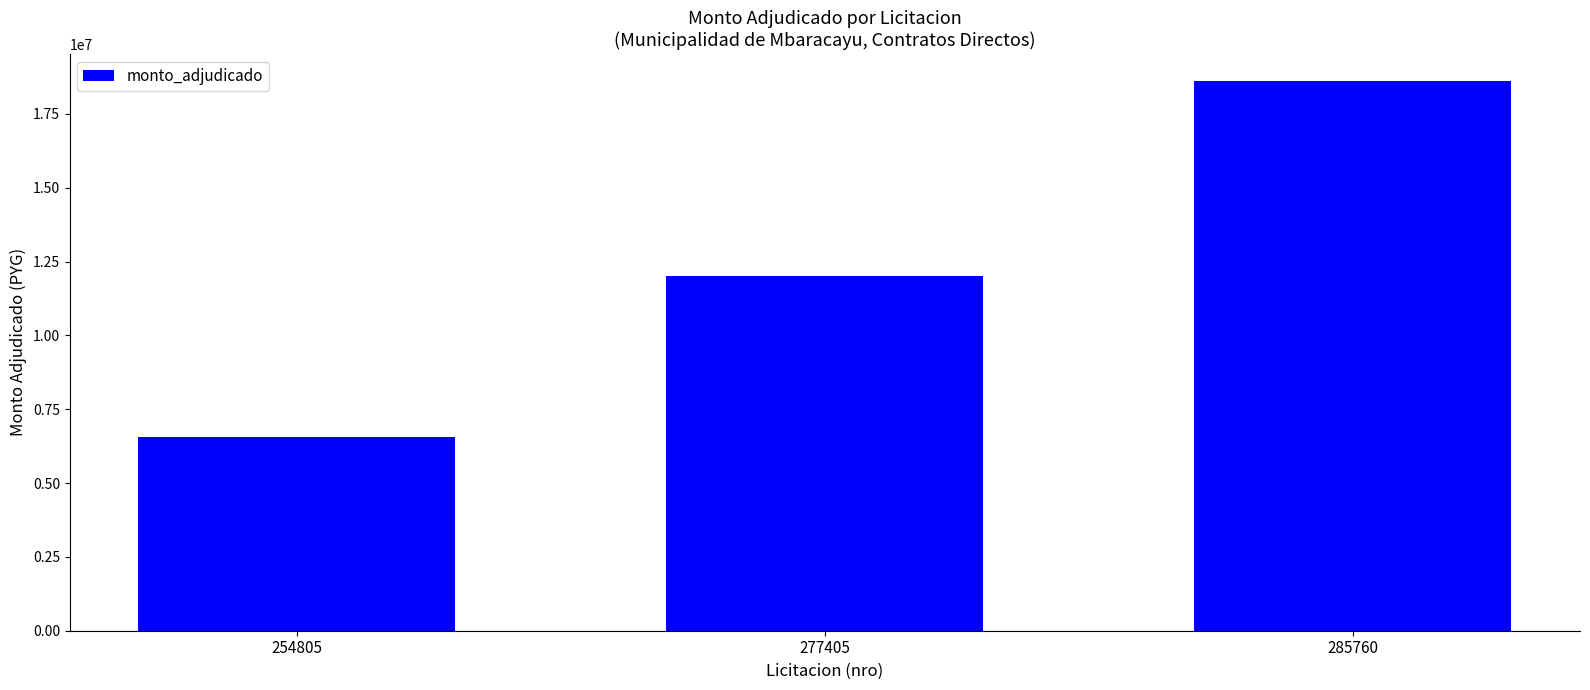

Which has a higher value, 285760 or 277405?

285760